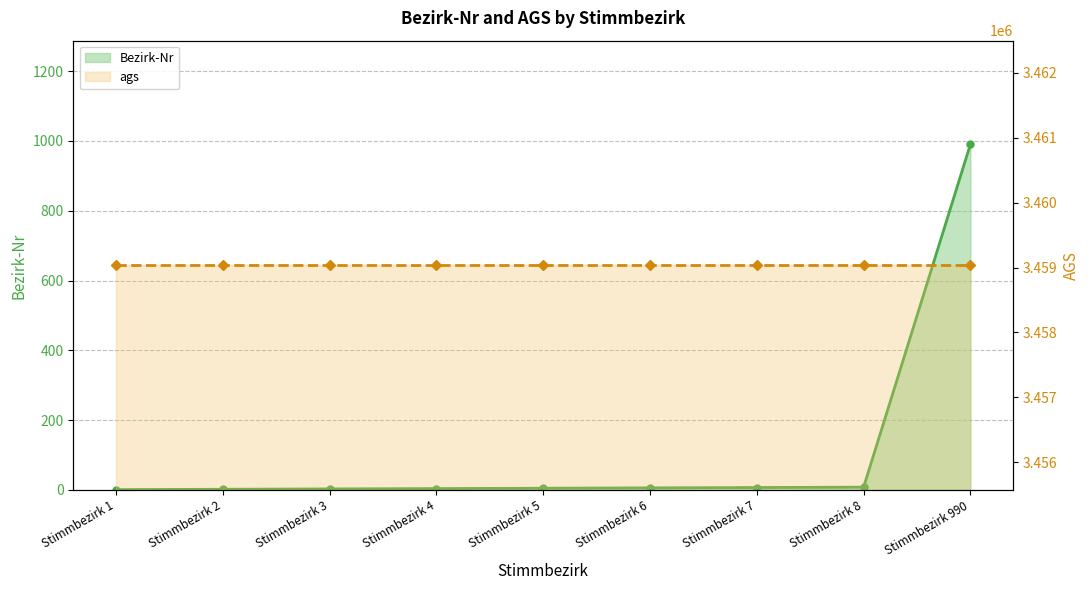

What is the change in value from Stimmbezirk 1 to Stimmbezirk 7?

+6